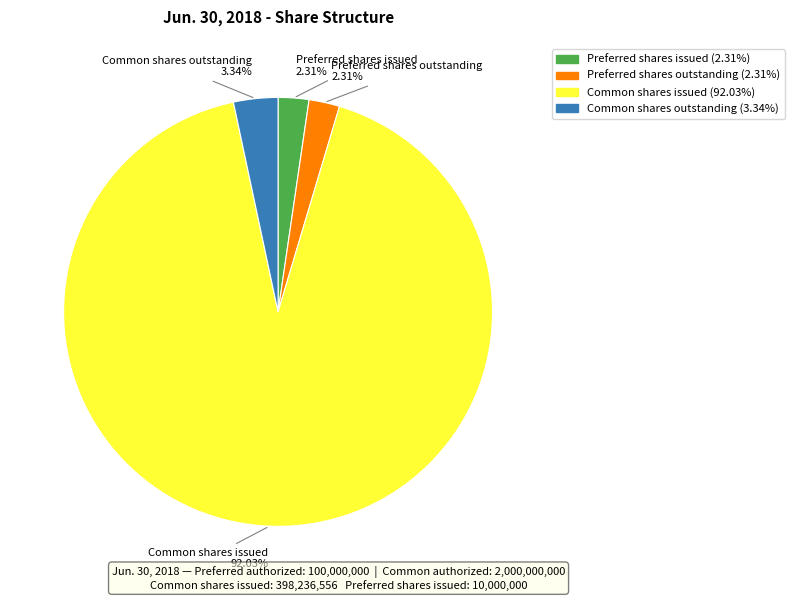

Which category has the biggest portion of the pie?

Common shares issued